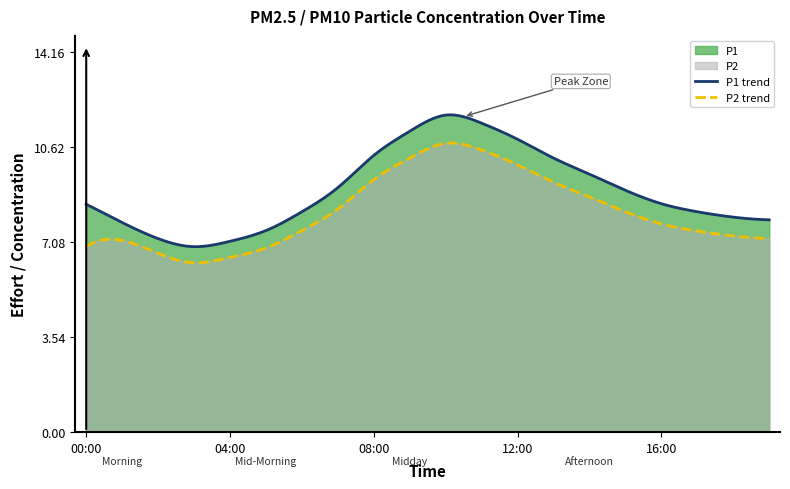

Between 09:00 and 10:00, which is larger?

10:00